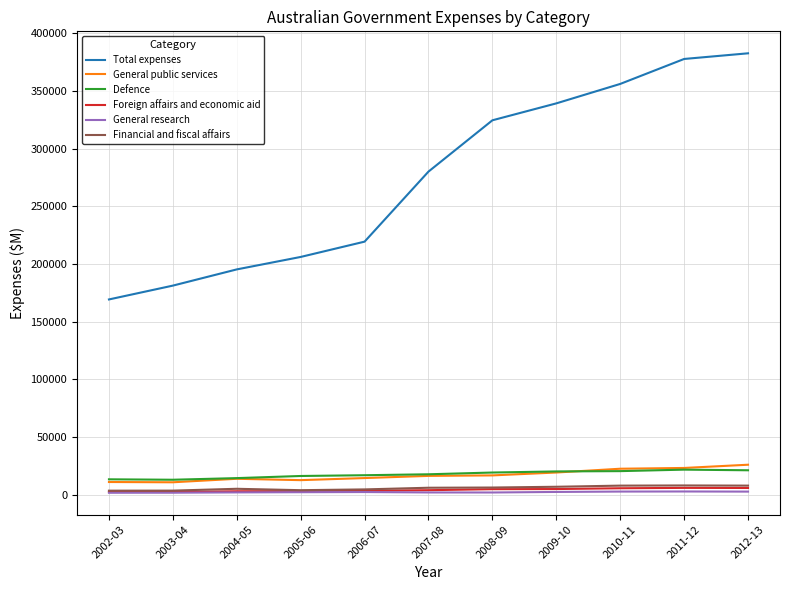

Is the value of Financial and fiscal affairs at 2002-03 greater than the value of General public services at 2007-08?

No